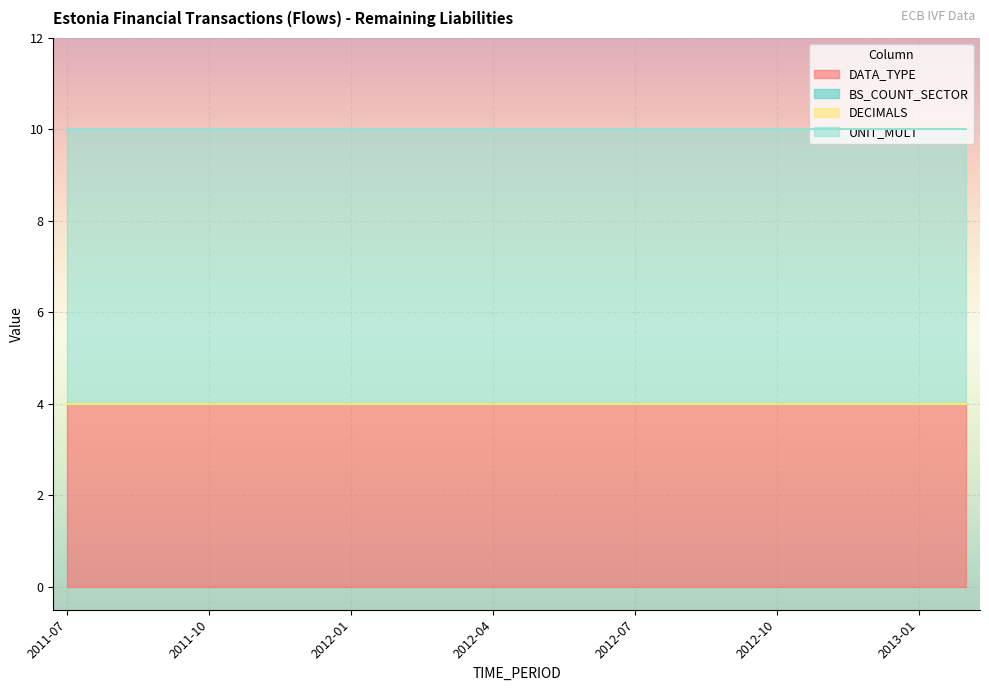

What is the label of the 7th point from the right?

2012-08